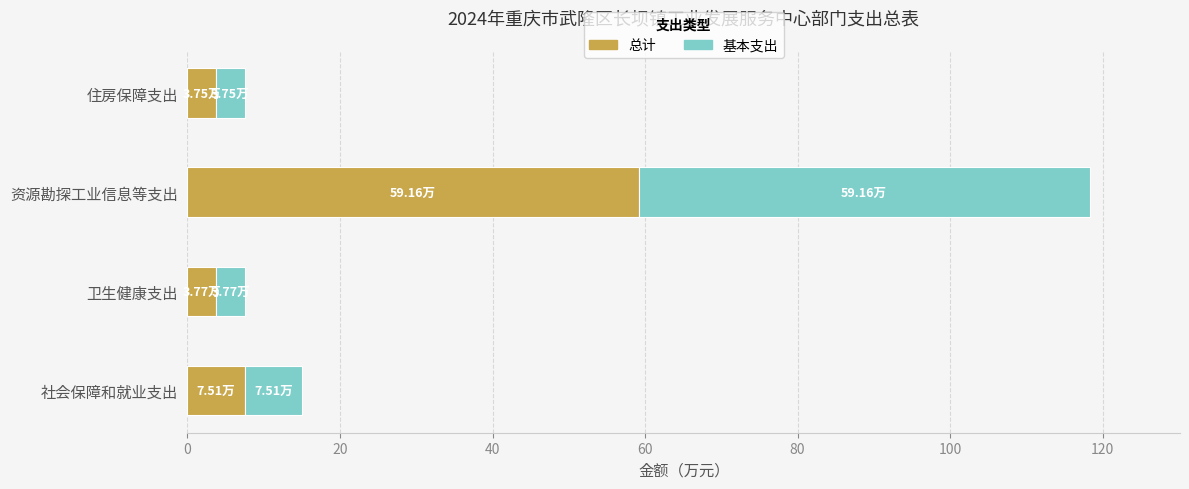

Which category has the highest value in the 总计 series?

资源勘探工业信息等支出